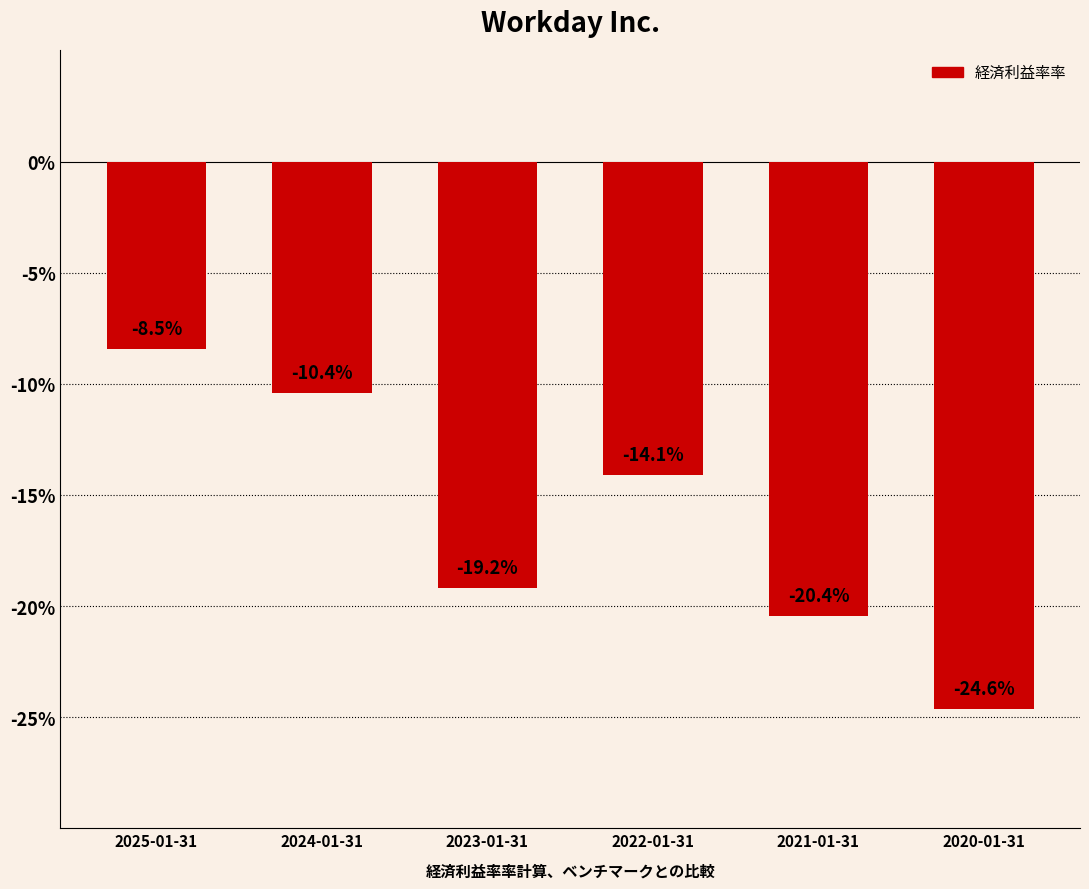

Rank the categories by value from highest to lowest.

2025-01-31, 2024-01-31, 2022-01-31, 2023-01-31, 2021-01-31, 2020-01-31